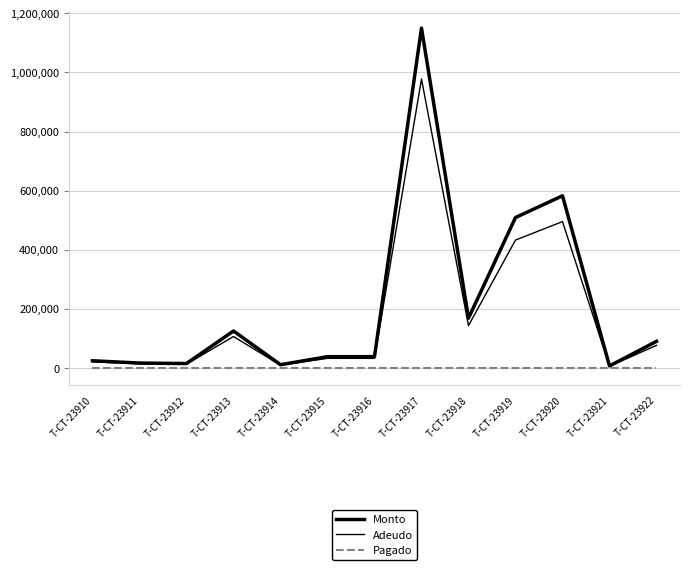

Rank the categories by Pagado value from lowest to highest.

T-CT-23910, T-CT-23911, T-CT-23912, T-CT-23913, T-CT-23914, T-CT-23915, T-CT-23916, T-CT-23917, T-CT-23918, T-CT-23919, T-CT-23920, T-CT-23921, T-CT-23922